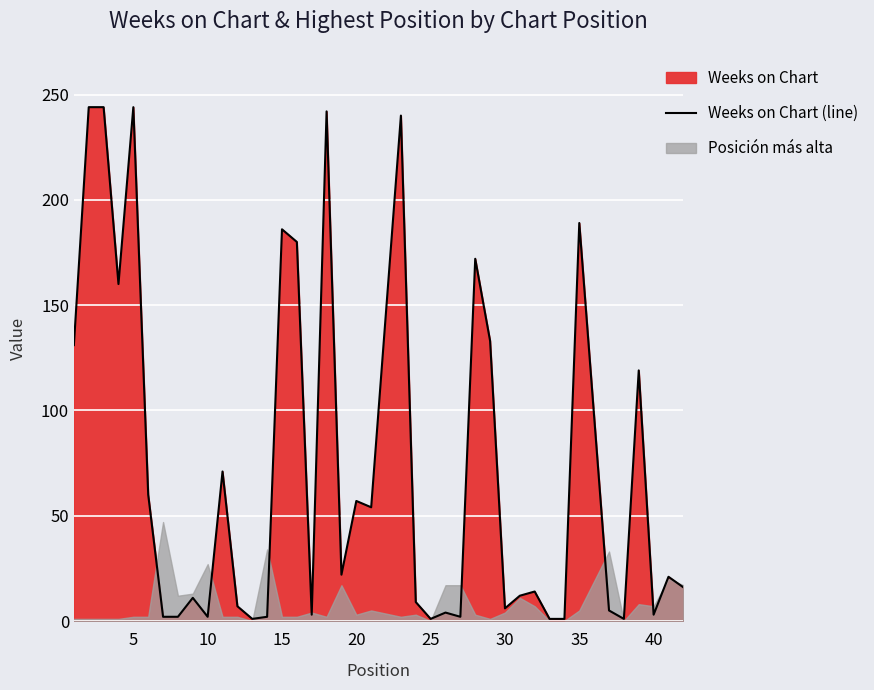

True or false: Weeks on Chart (line) has a value of 2 at 10.

True